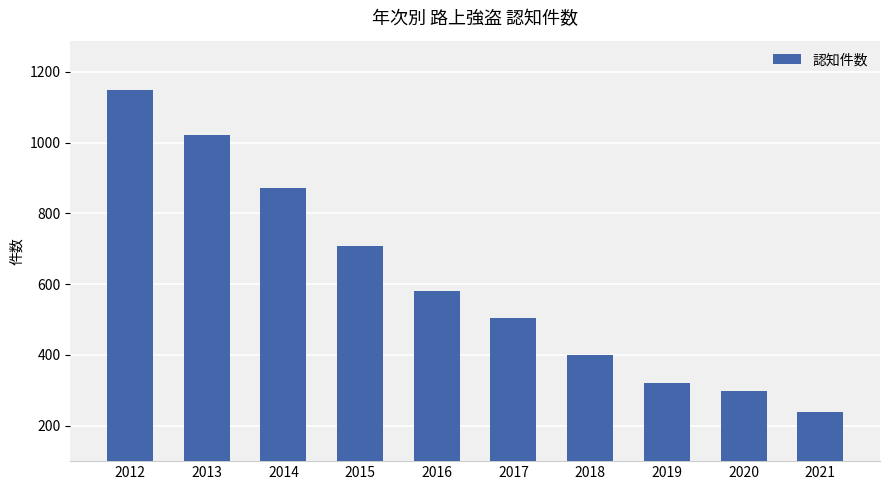

What is the sum of the values at 2017 and 2016?

1084